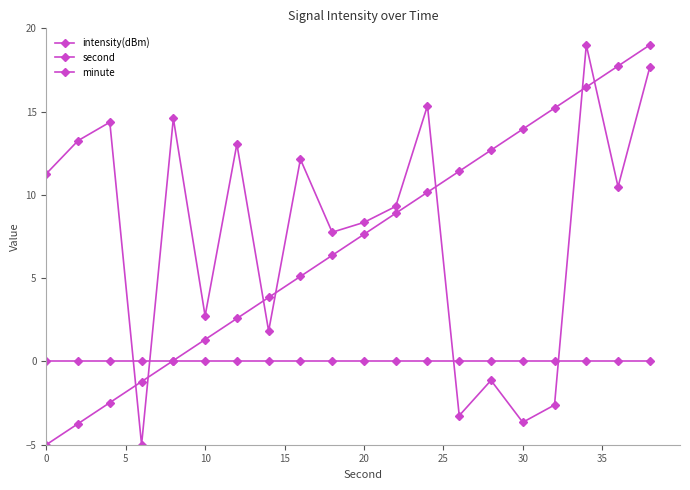

What is the highest value of the intensity(dBm) series?

19.0